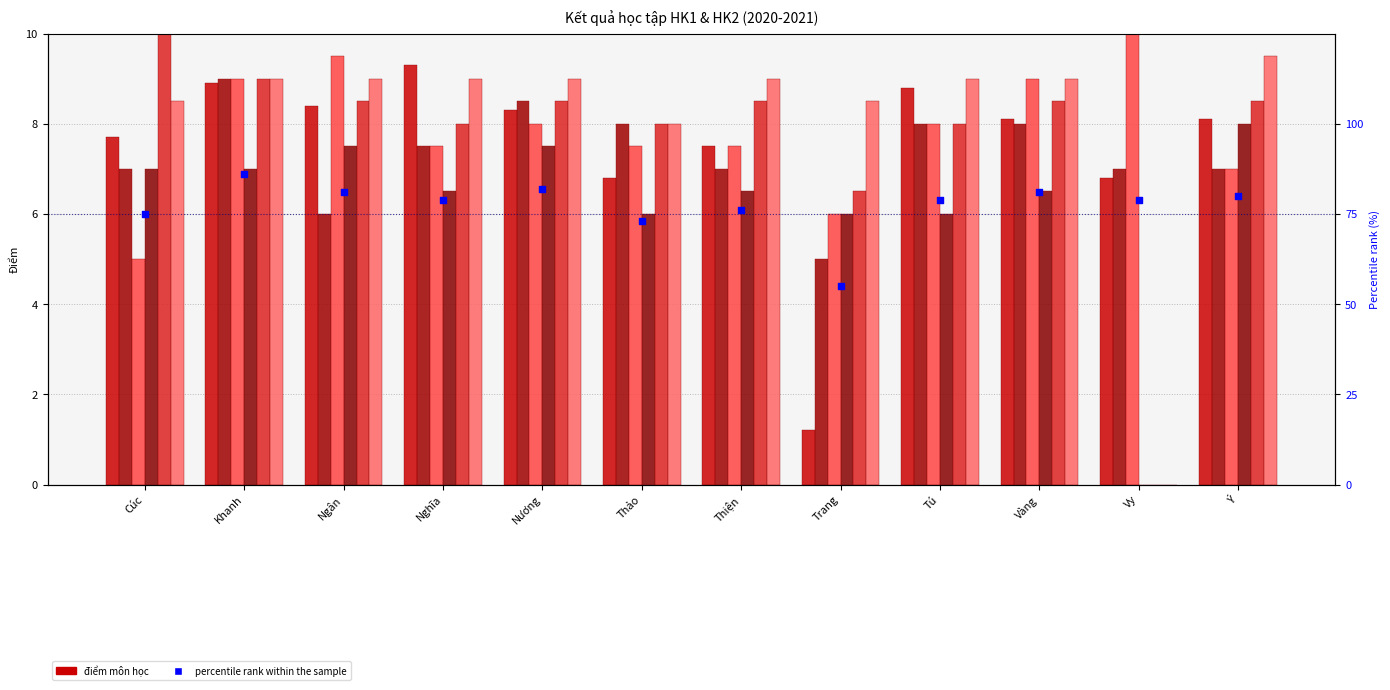

At how many categories does at least one series exceed 2?

12